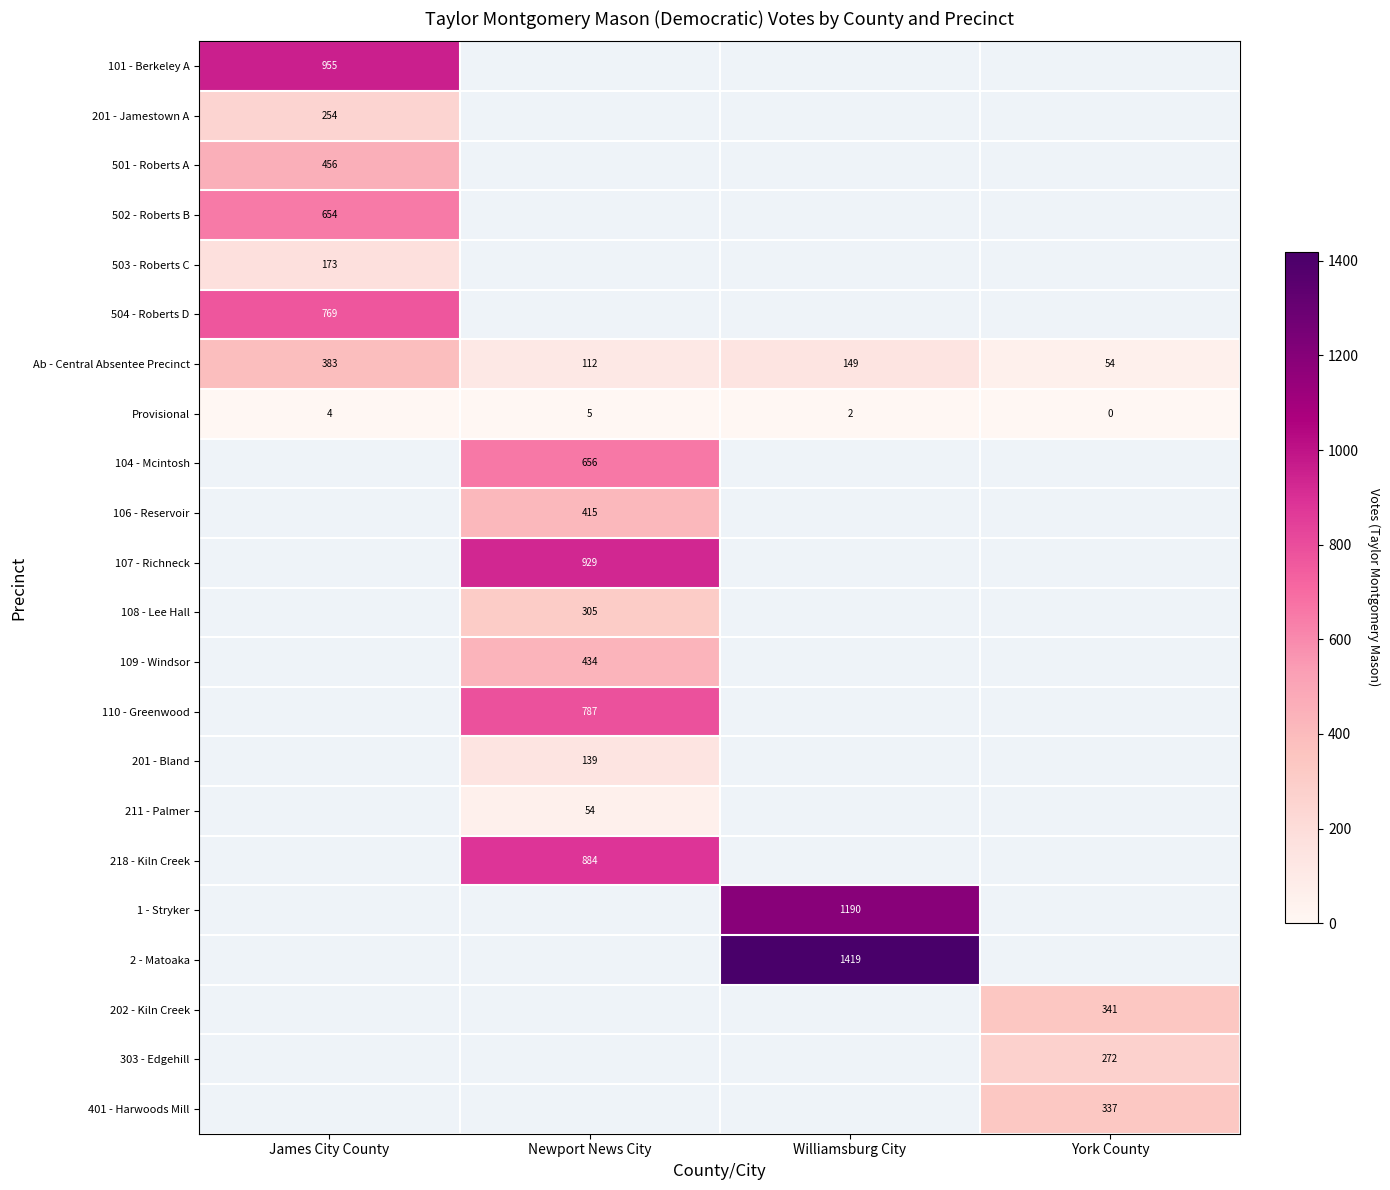

Is the value of Provisional at York County greater than the value of 202 - Kiln Creek at York County?

No